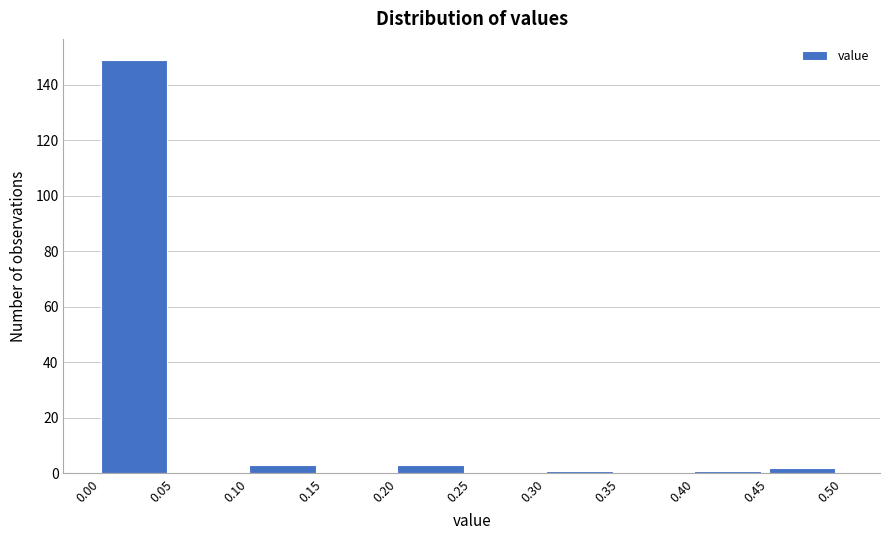

Reading left to right, list every bar in this chart as the range it spans on the x-axis followed by its height. The values are not printed on the chart, so give them approximately, as read against the axis.

0.00 to 0.05: 150
0.05 to 0.10: 0
0.10 to 0.15: 4
0.15 to 0.20: 0
0.20 to 0.25: 4
0.25 to 0.30: 0
0.30 to 0.35: under 2
0.35 to 0.40: 0
0.40 to 0.45: under 2
0.45 to 0.50: 2